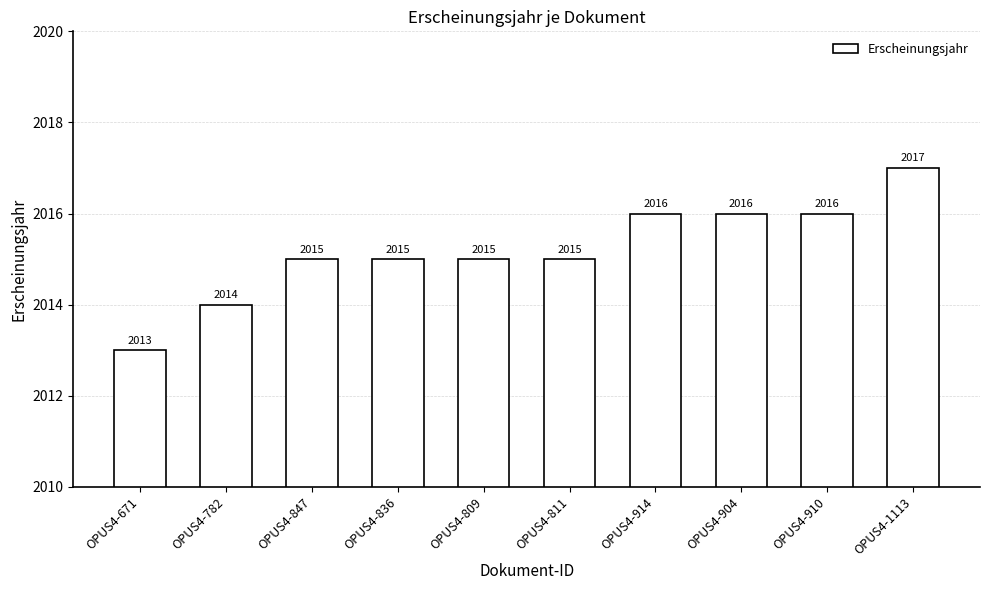

Between OPUS4-1113 and OPUS4-836, which is larger?

OPUS4-1113